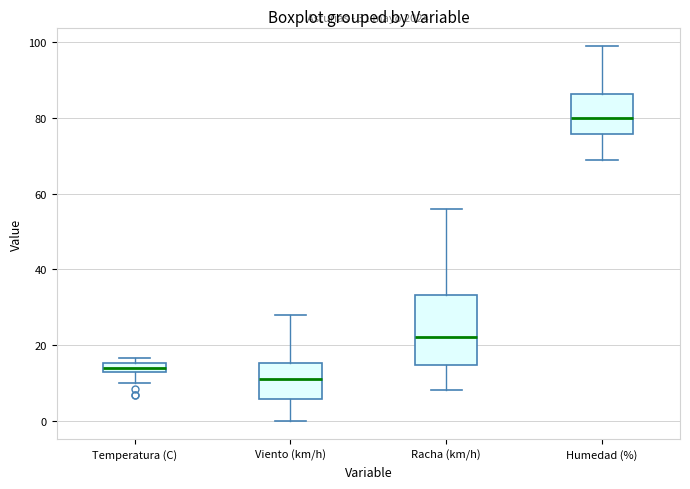

Which box is the tallest, from its lower edge to its upper edge?

Racha (km/h)